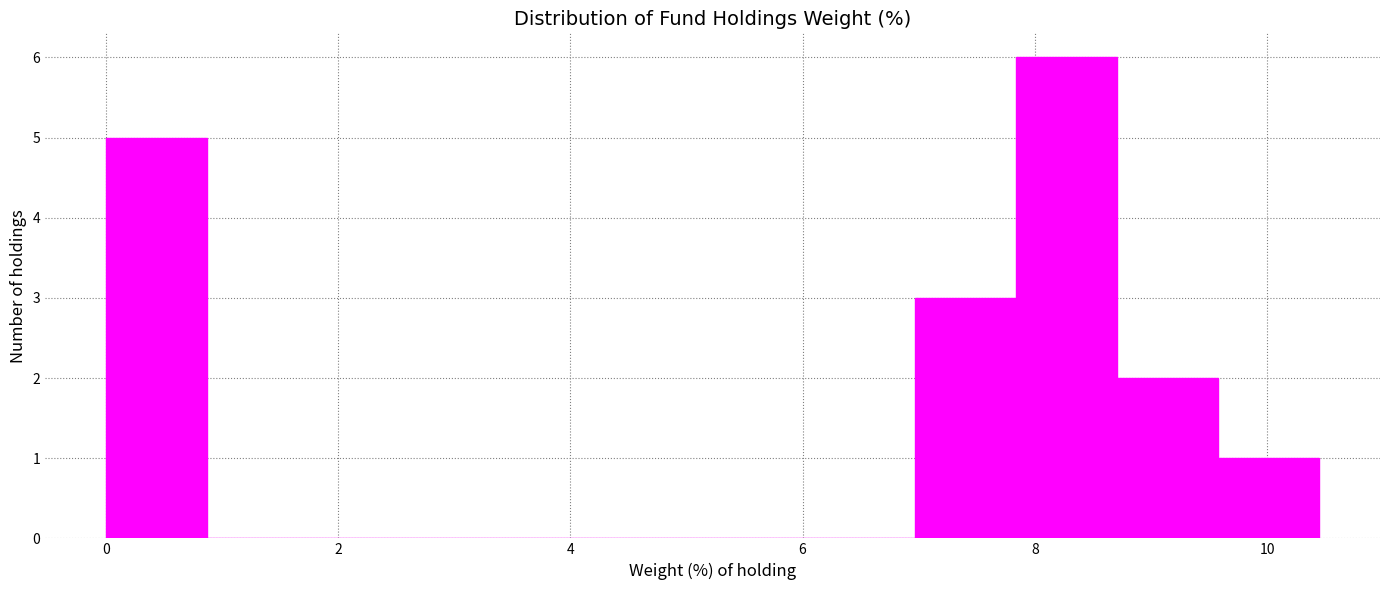

Reading left to right, transcribe this chart: for each bar, give the range it covers on the x-axis and its height. Neither the bar edges nor the heights are printed on the chart, so give them approximately, as read against the axes.

0.0 to 0.8: 5
0.8 to 1.8: 0
1.8 to 2.6: 0
2.6 to 3.4: 0
3.4 to 4.4: 0
4.4 to 5.2: 0
5.2 to 6.0: 0
6.0 to 7.0: 0
7.0 to 7.8: 3
7.8 to 8.8: 6
8.8 to 9.6: 2
9.6 to 10.4: 1